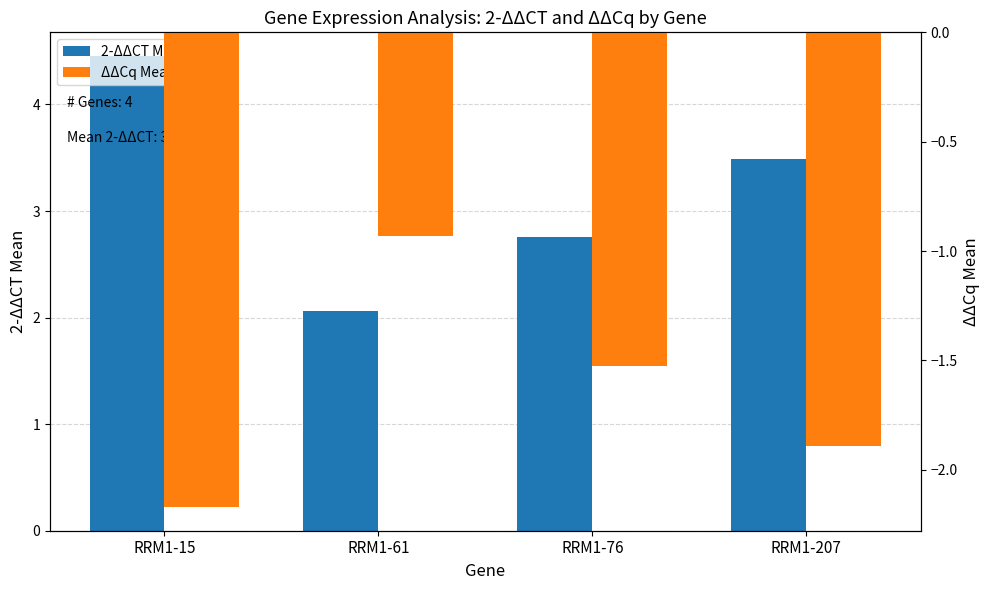

Reading left to right, transcribe all the data shown in this chart.

2-ΔΔCT Mean: RRM1-15=4.5	RRM1-61=2.1	RRM1-76=2.8	RRM1-207=3.5
ΔΔCq Mean: RRM1-15=-2.2	RRM1-61=-0.9	RRM1-76=-1.5	RRM1-207=-1.9